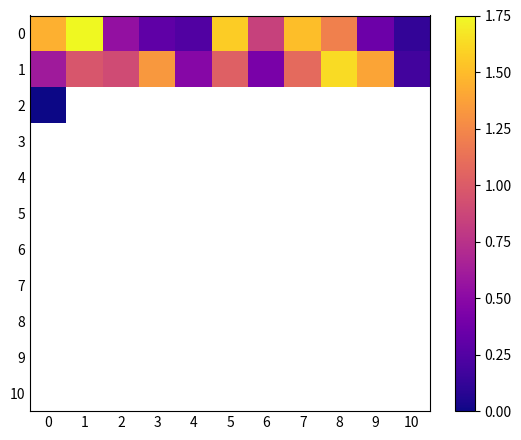

How many data points does each series have?

11